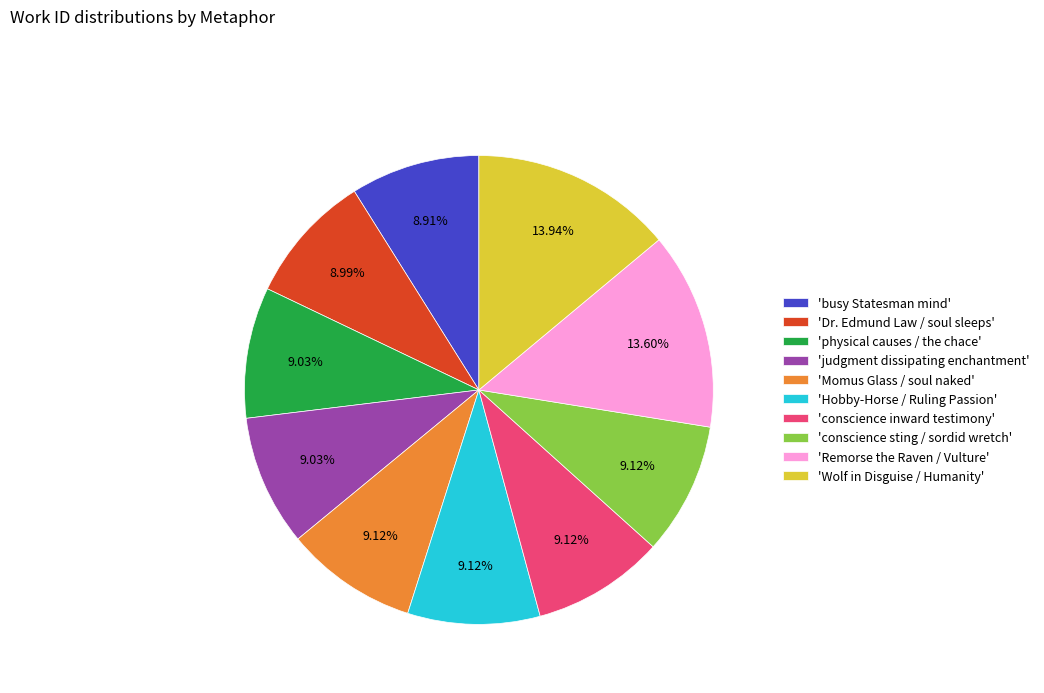

How many segments does this pie chart have?

10